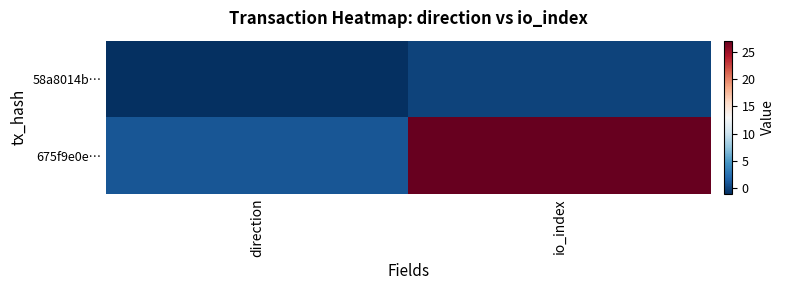

List the series in order of their peak value, highest first.

675f9e0e…, 58a8014b…